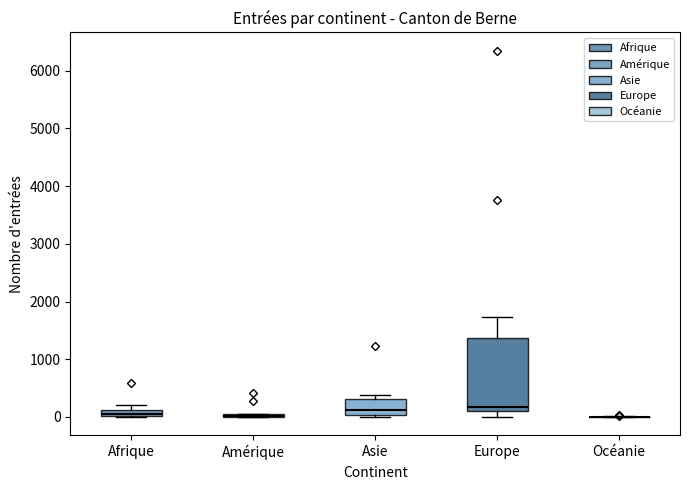

Which box is the tallest, from its lower edge to its upper edge?

Europe